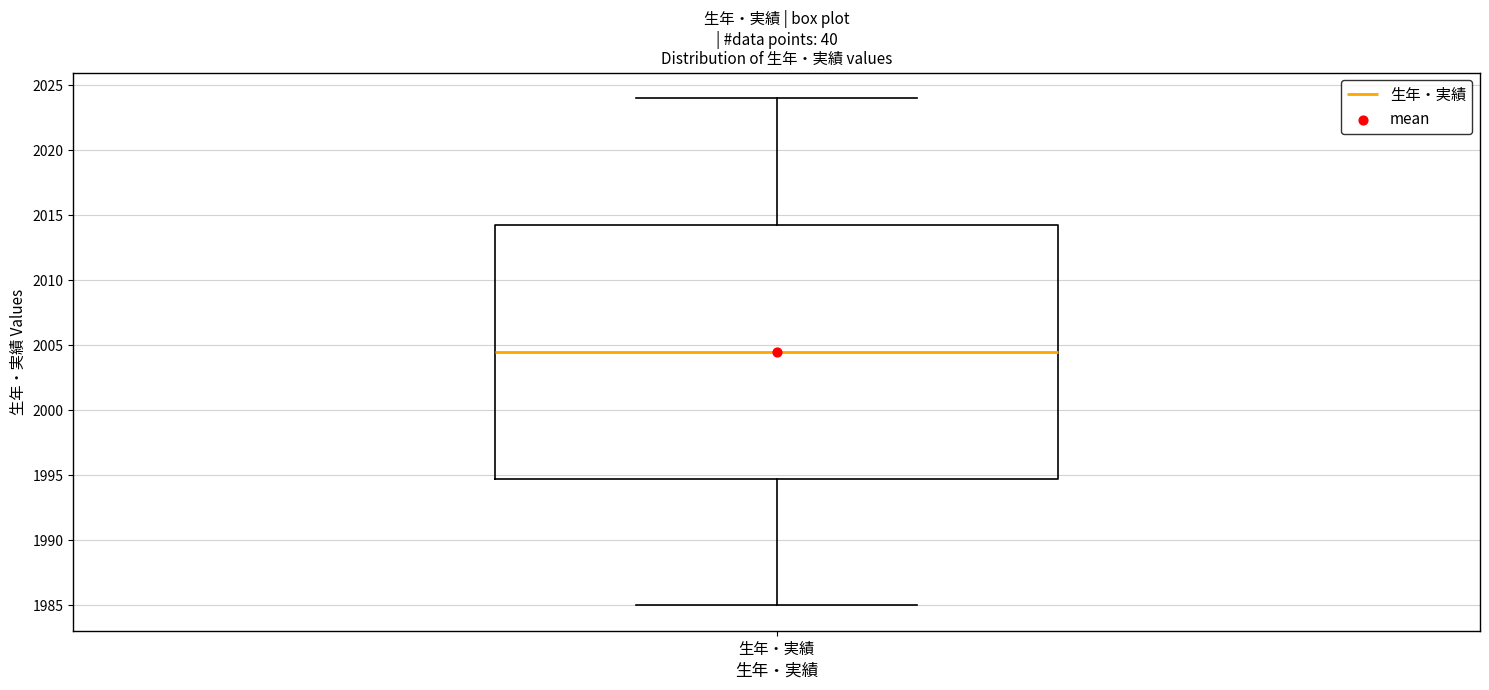

Where is the upper edge of the box for 生年・実績 on the y-axis? The values are not printed on the chart, so give them approximately, as read against the axis.

2014.5